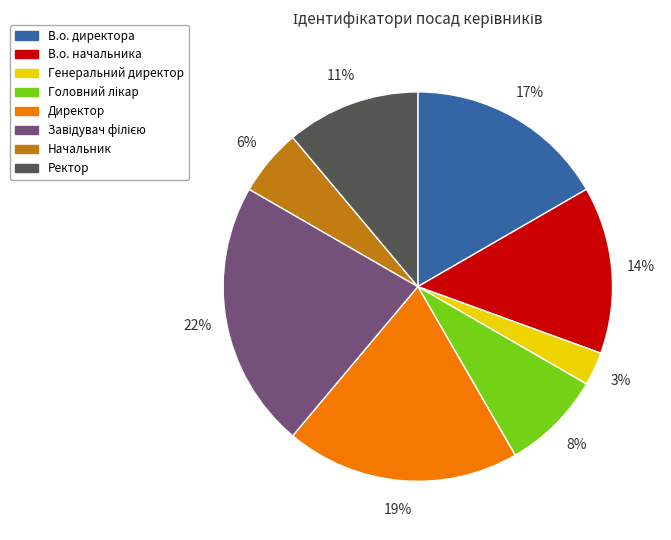

Combined, do Директор and Ректор account for over 50%?

No